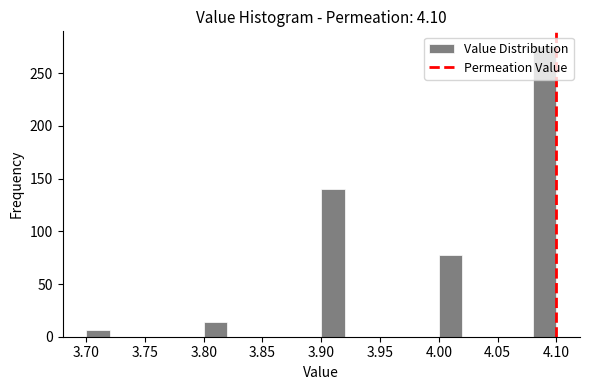

Reading left to right, transcribe this chart: for each bar, give the range it covers on the x-axis and its height. The values are not printed on the chart, so give them approximately, as read against the axis.

3.70 to 3.72: 5
3.72 to 3.74: 0
3.74 to 3.76: 0
3.76 to 3.78: 0
3.78 to 3.80: 0
3.80 to 3.82: 15
3.82 to 3.84: 0
3.84 to 3.86: 0
3.86 to 3.88: 0
3.88 to 3.90: 0
3.90 to 3.92: 140
3.92 to 3.94: 0
3.94 to 3.96: 0
3.96 to 3.98: 0
3.98 to 4.00: 0
4.00 to 4.02: 80
4.02 to 4.04: 0
4.04 to 4.06: 0
4.06 to 4.08: 0
4.08 to 4.10: 275